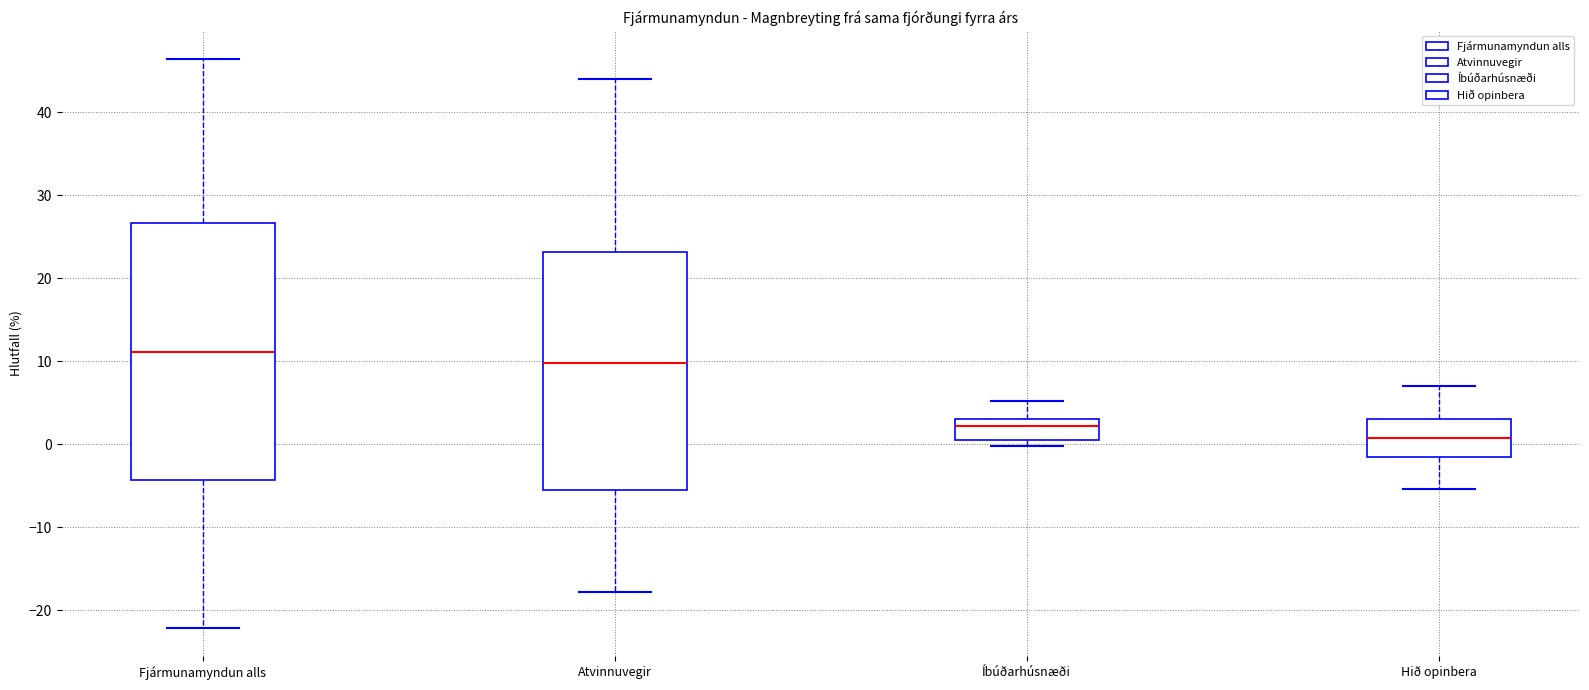

Where is the lower edge of the box for Íbúðarhúsnæði on the y-axis? The values are not printed on the chart, so give them approximately, as read against the axis.

0